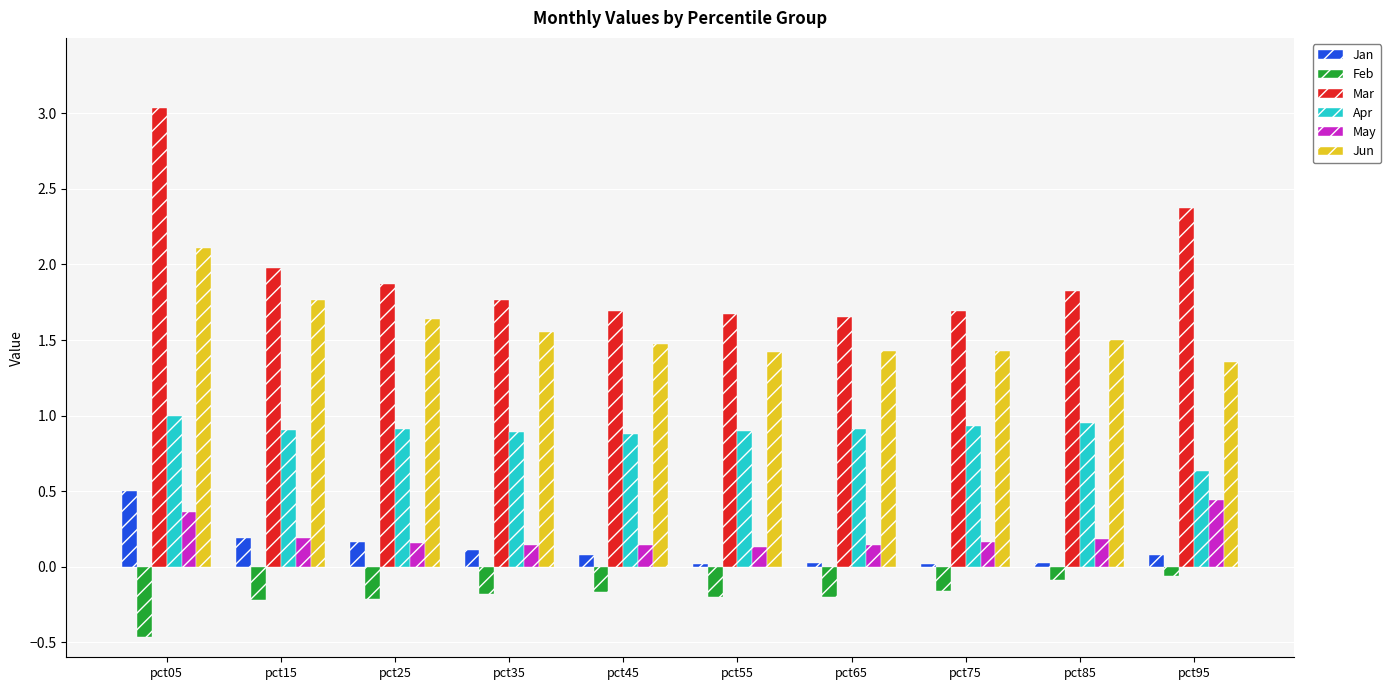

How many data points does each series have?

10